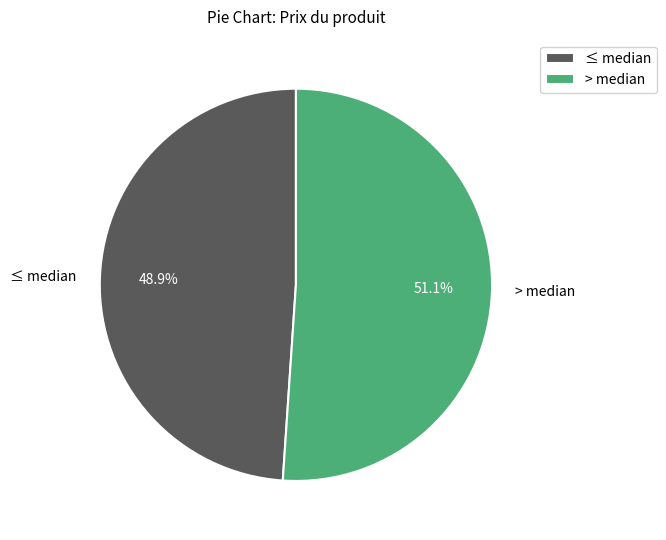

Rank the categories by value from highest to lowest.

> median, ≤ median